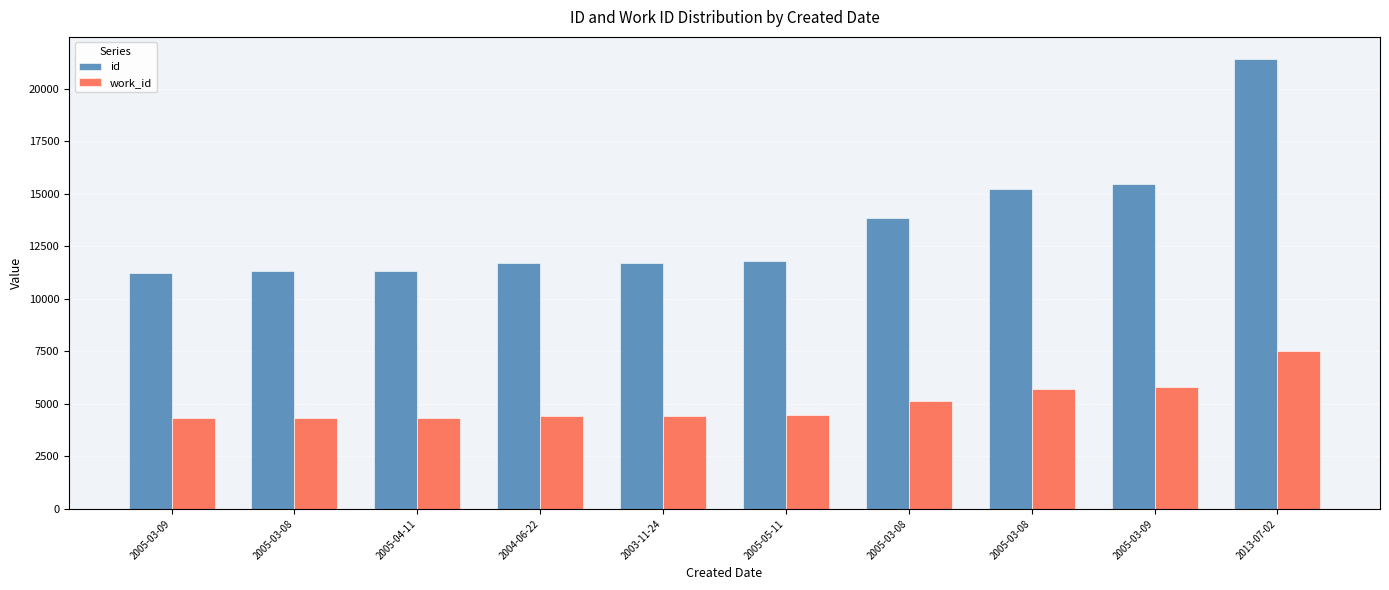

List the labels in order of id value, largest first.

2013-07-02, 2005-03-09, 2005-03-08, 2005-03-08, 2005-05-11, 2003-11-24, 2004-06-22, 2005-04-11, 2005-03-08, 2005-03-09